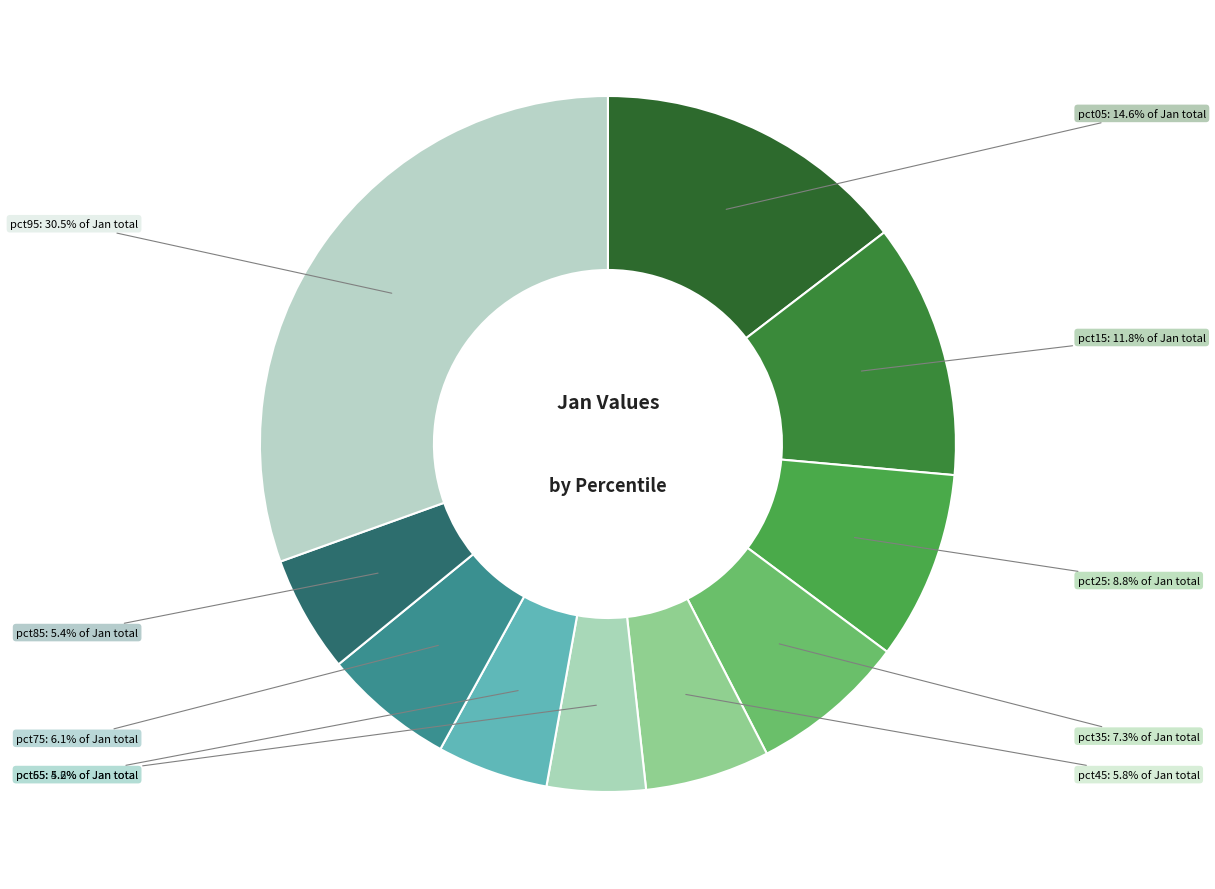

Does any single category account for the majority?

No